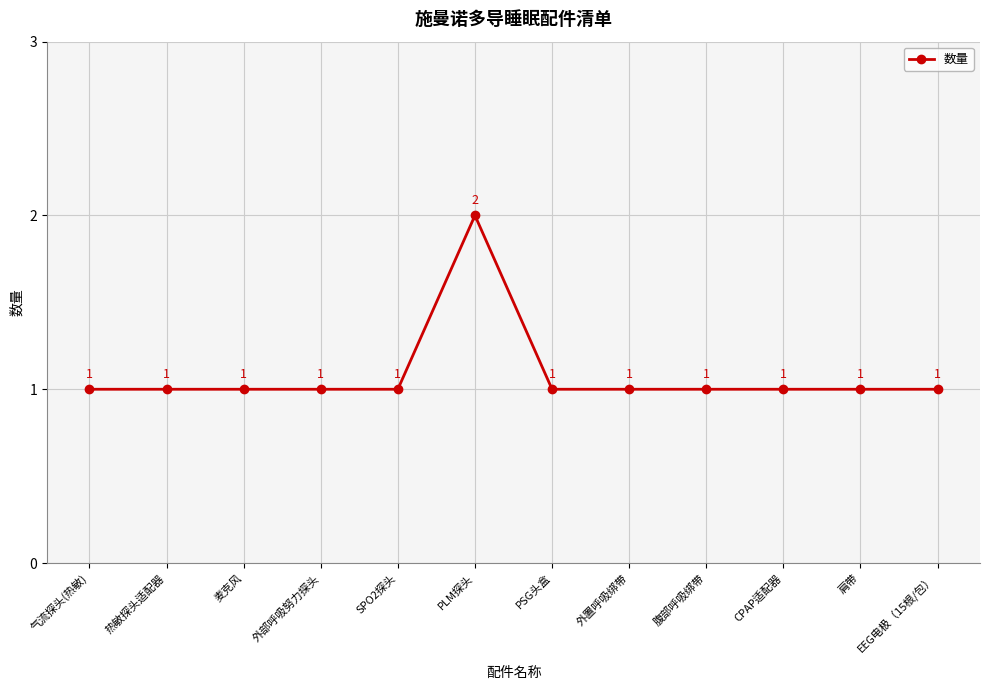

At which category does the chart reach its peak across all series?

PLM探头